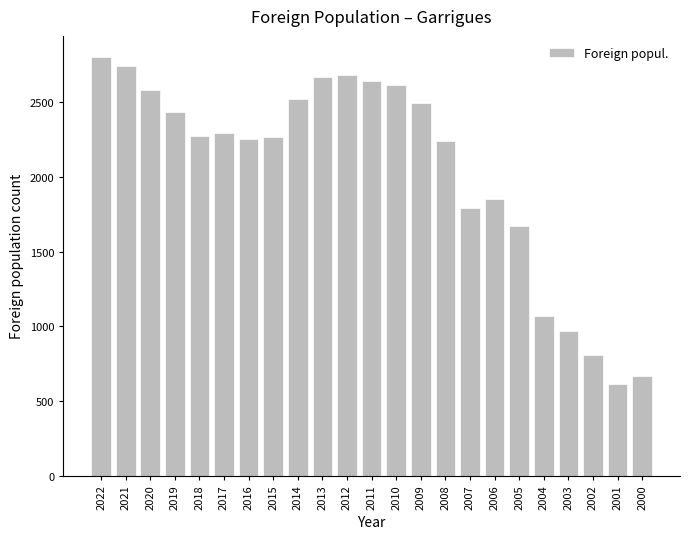

Between 2013 and 2002, which is larger?

2013